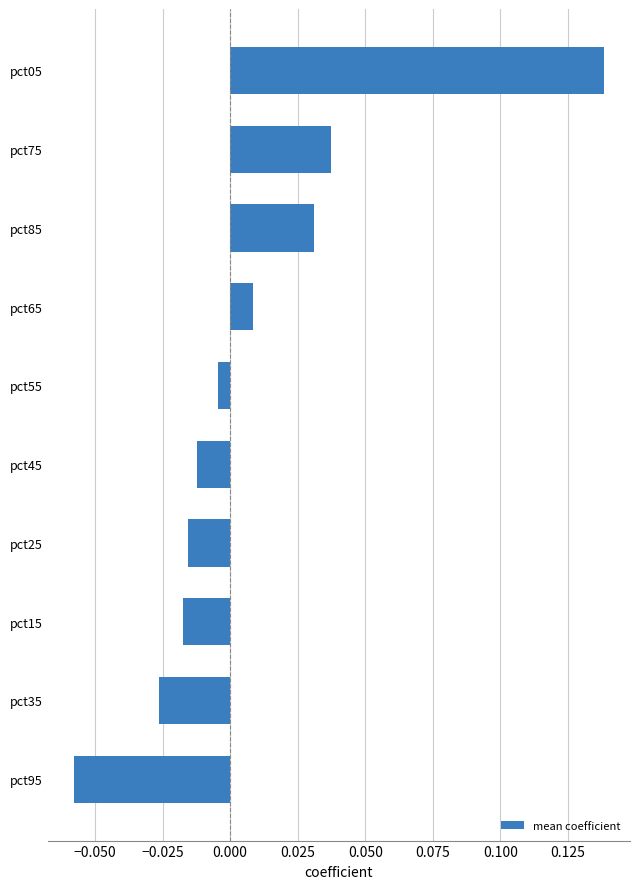

Rank the categories by value from highest to lowest.

pct05, pct75, pct85, pct65, pct55, pct45, pct25, pct15, pct35, pct95